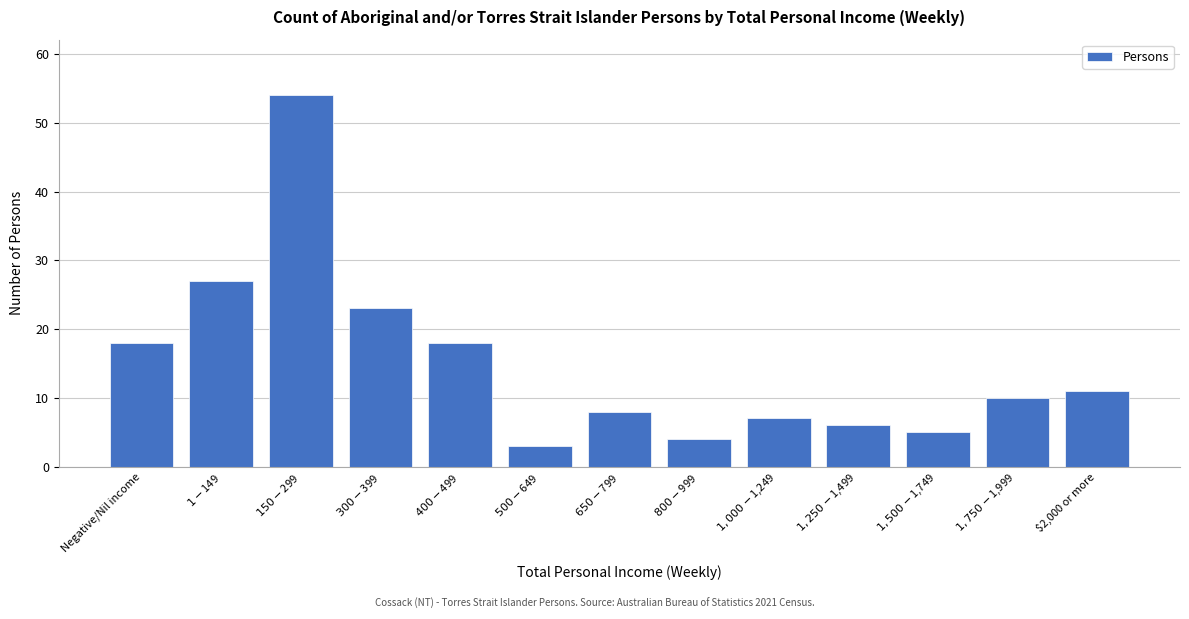

Reading left to right, what are all the values shown in this chart?

18	27	54	23	18	3	8	4	7	6	5	10	11